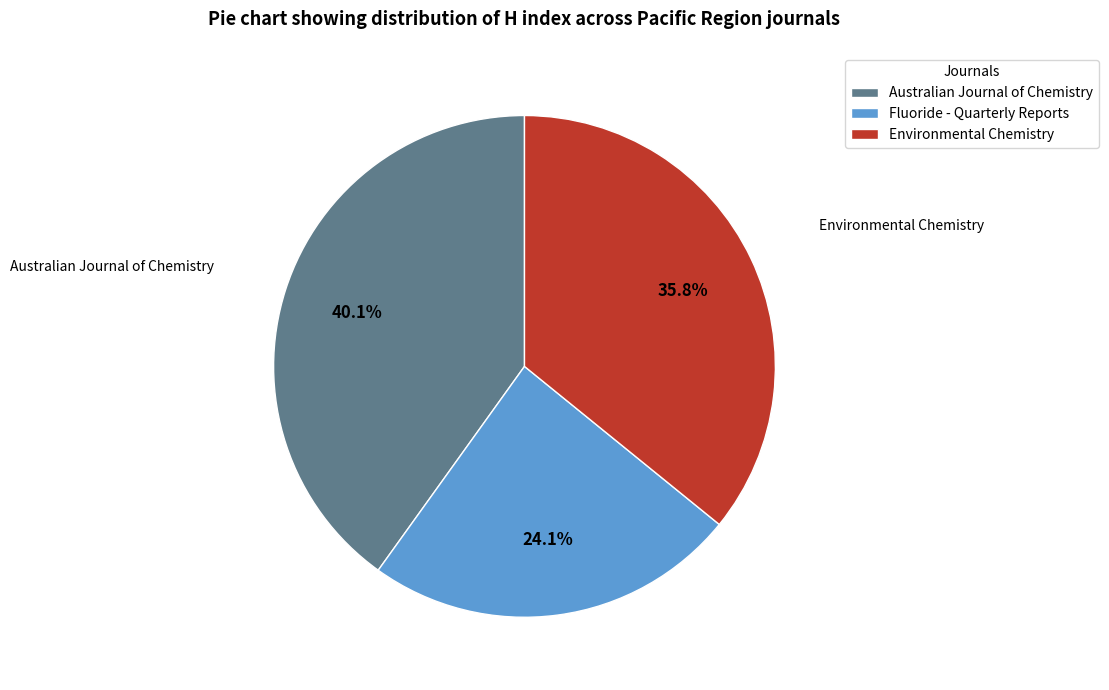

What is the smallest slice in the pie chart?

Fluoride - Quarterly Reports